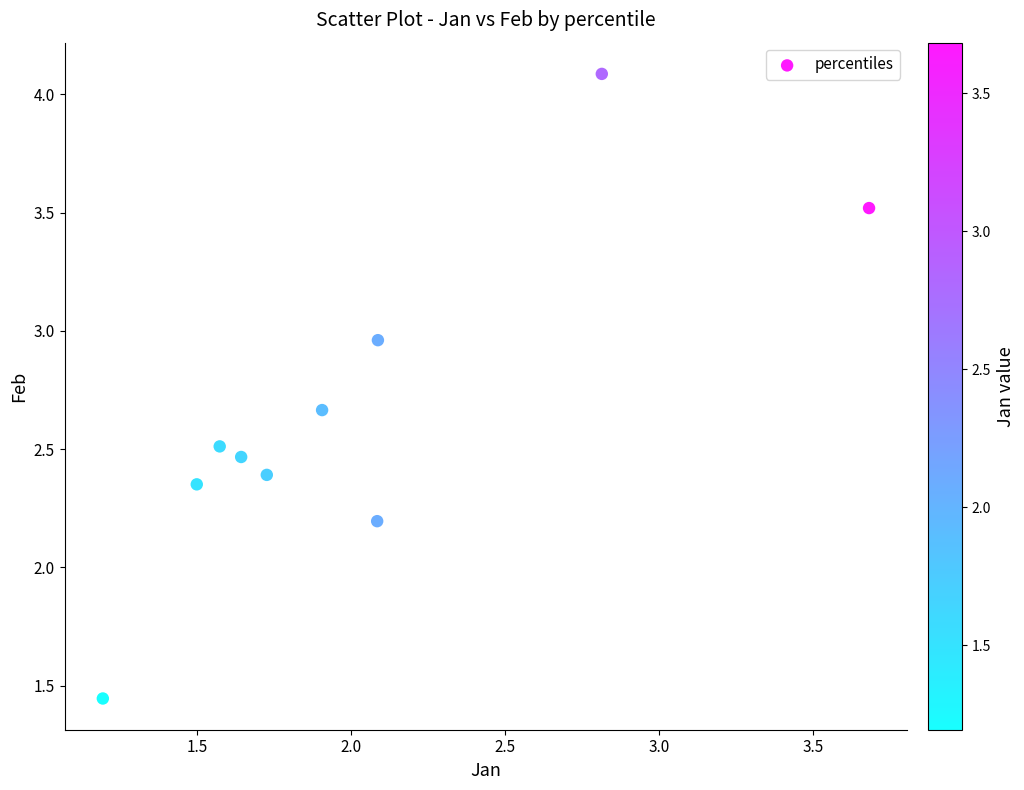

What is the range of Y values (max minus min)?

2.6